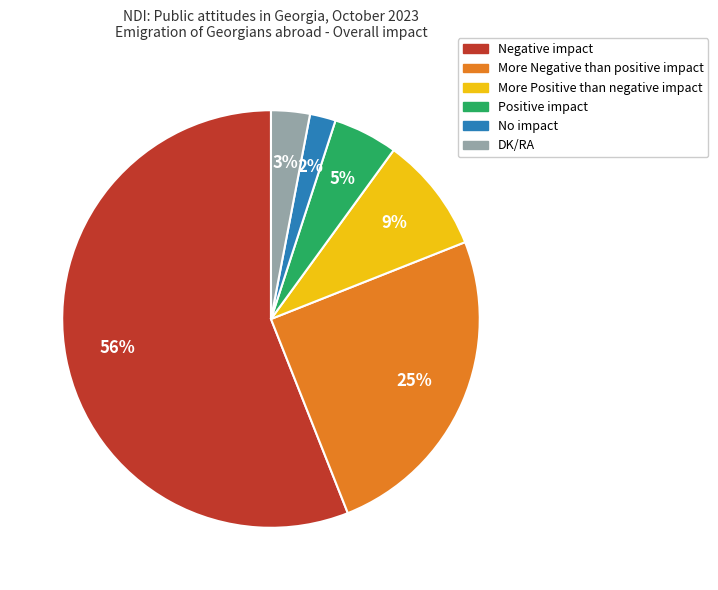

What is the smallest slice in the pie chart?

No impact